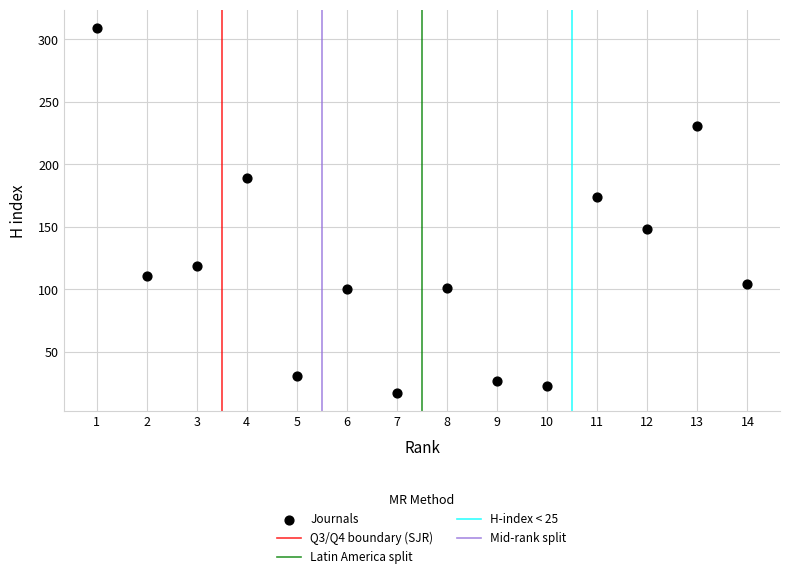

What Y value in the scatter plot is closest to 163?

174